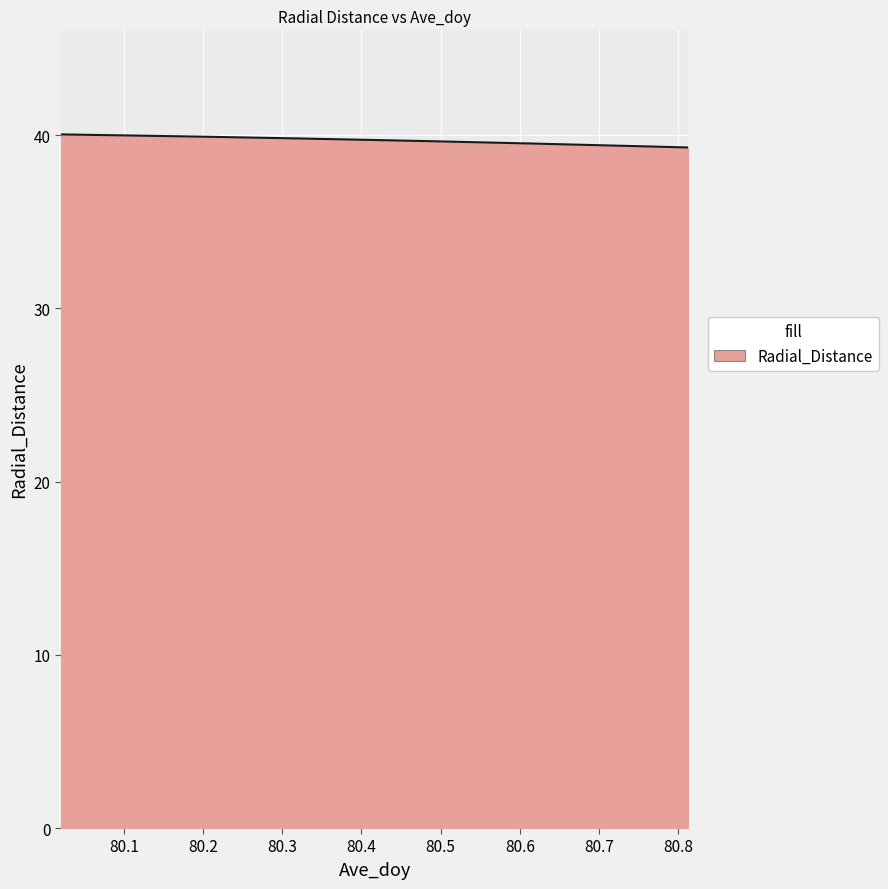

What is the maximum value shown in the chart?

40.0